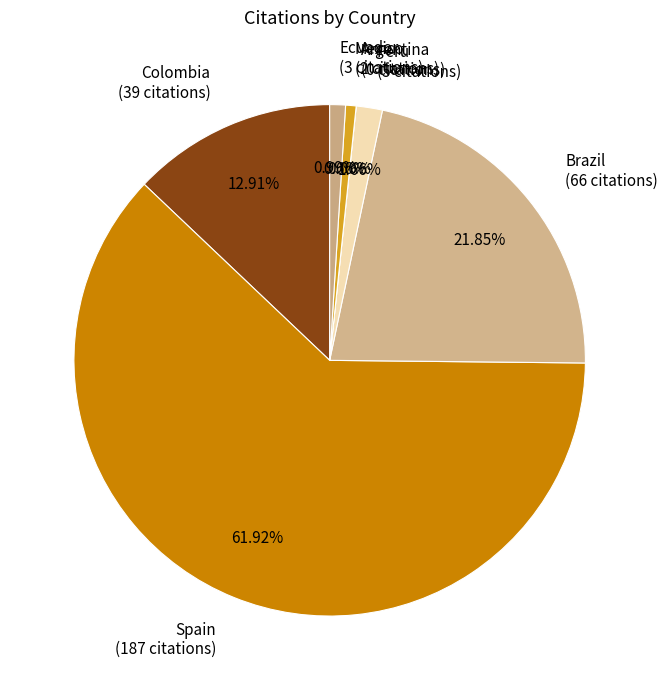

What is the largest slice in the pie chart?

Spain